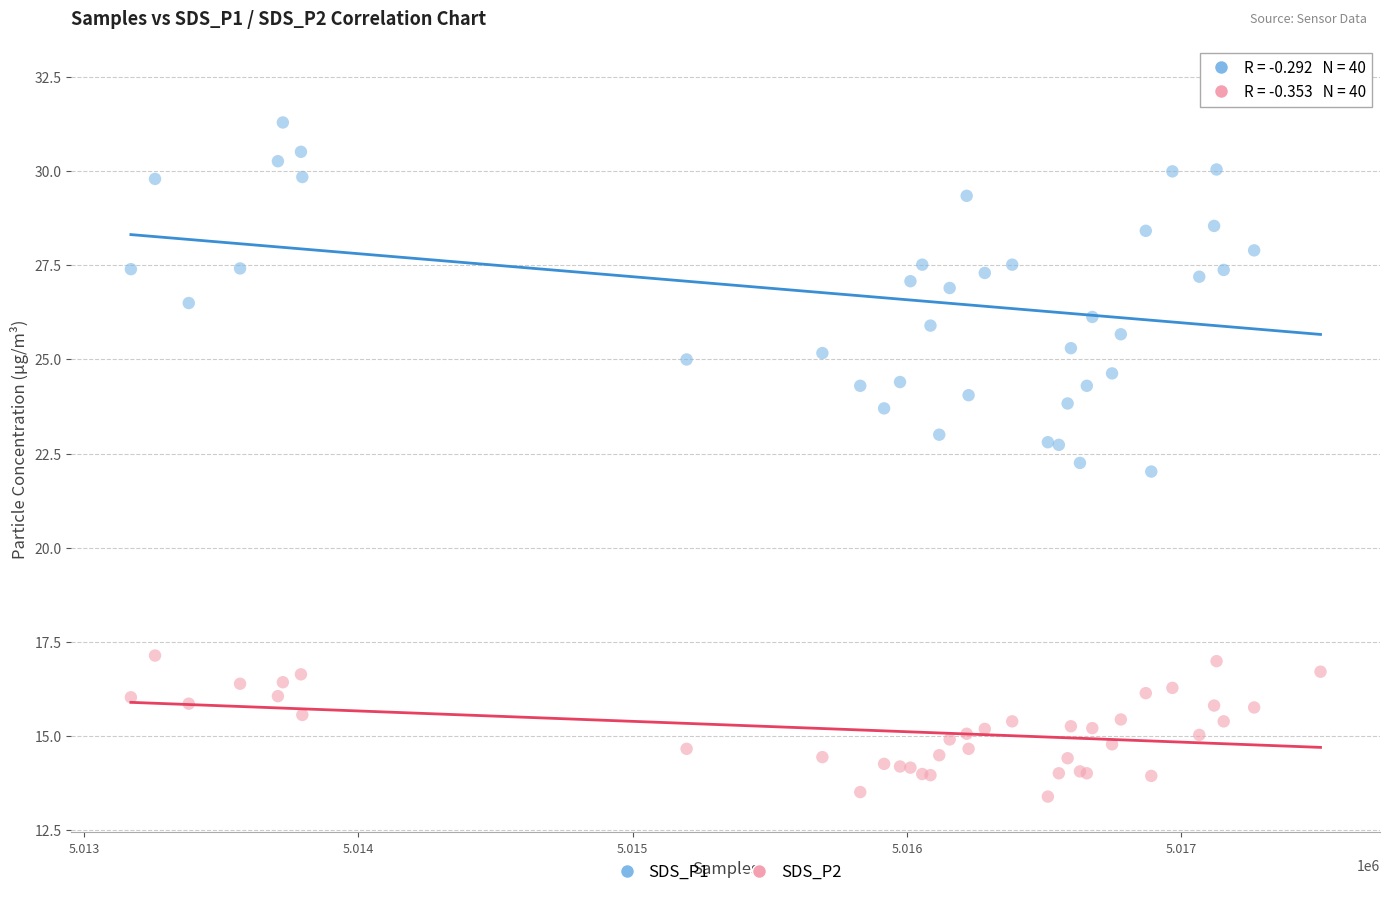

What are all the series names shown in the legend?

SDS_P1, SDS_P2